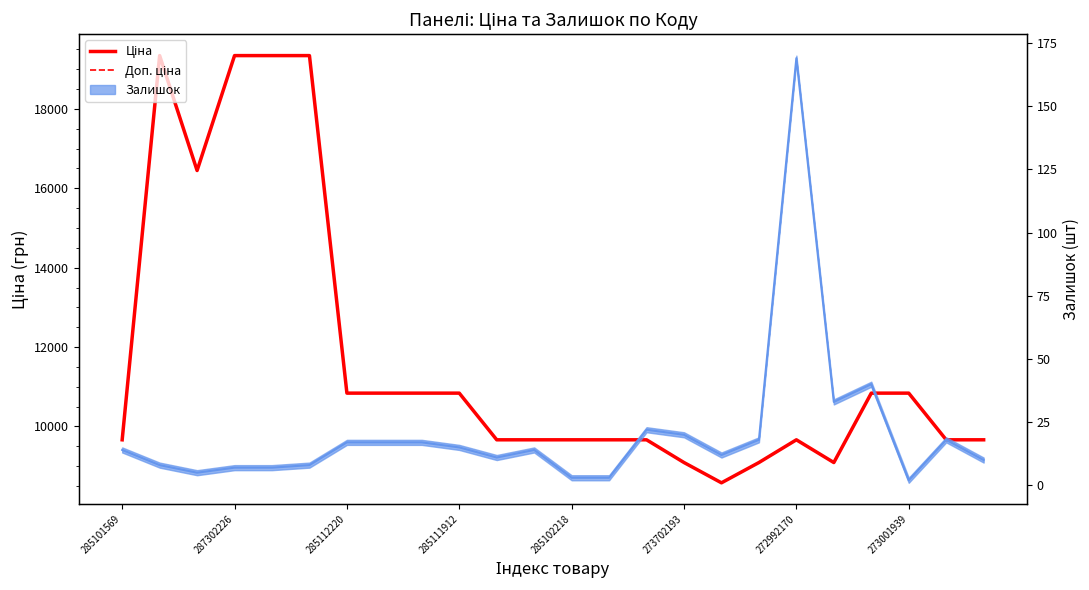

Which has a higher value, 272992170 or 287302226?

287302226